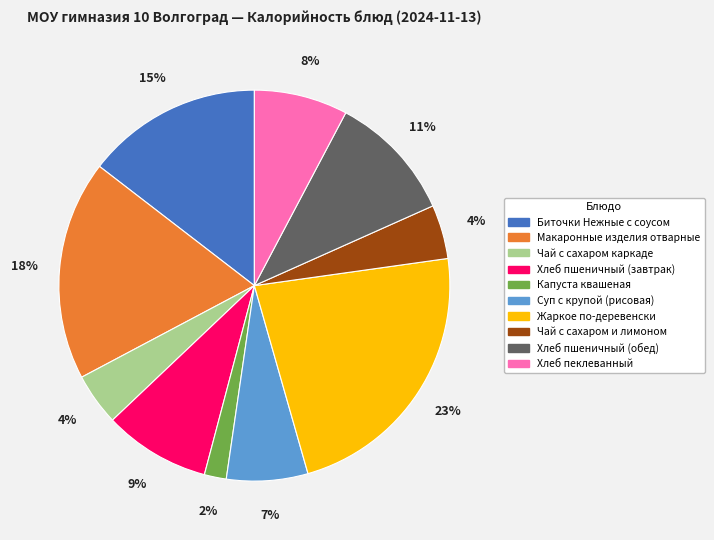

Count the number of slices in the pie.

10